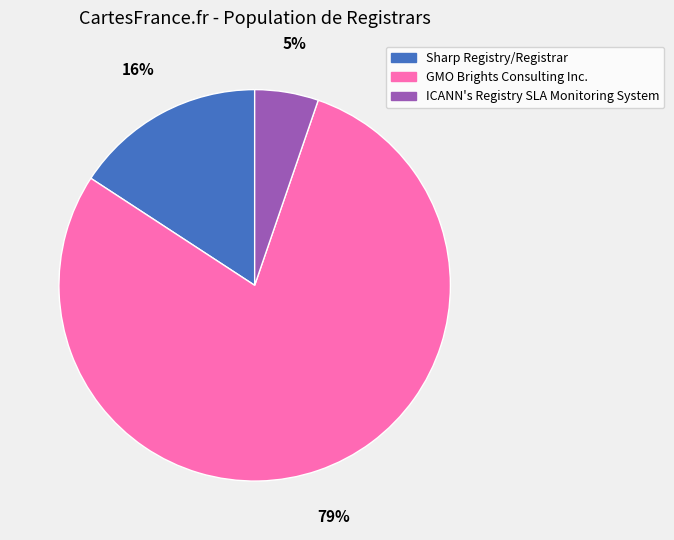

Is it true that Sharp Registry/Registrar is 16% of the pie?

True